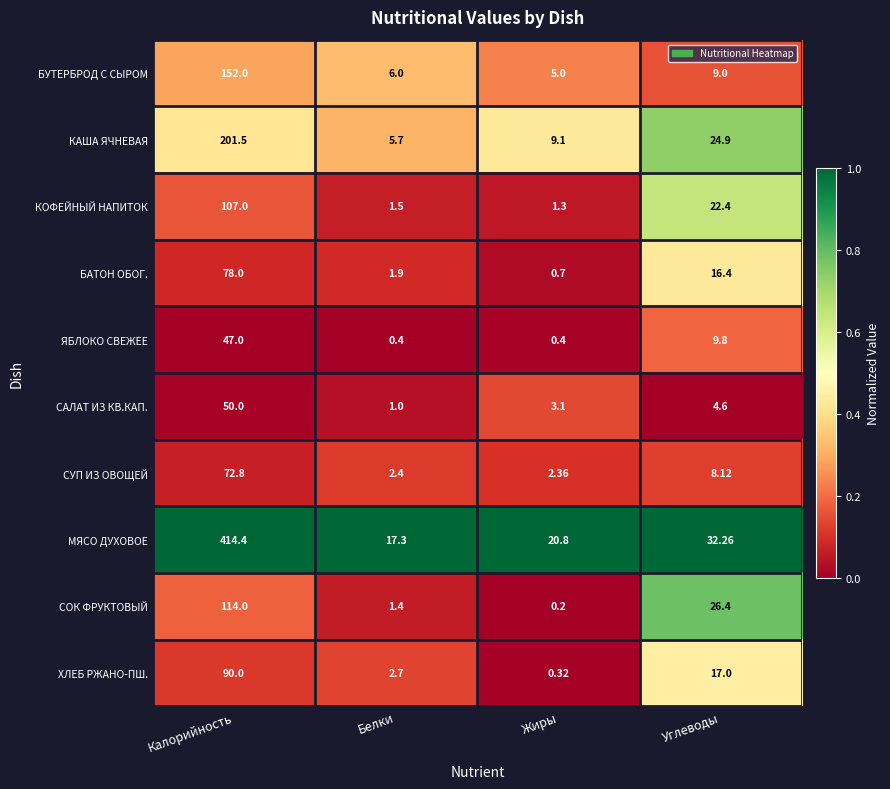

At which label does МЯСО ДУХОВОЕ first exceed 32?

Калорийность